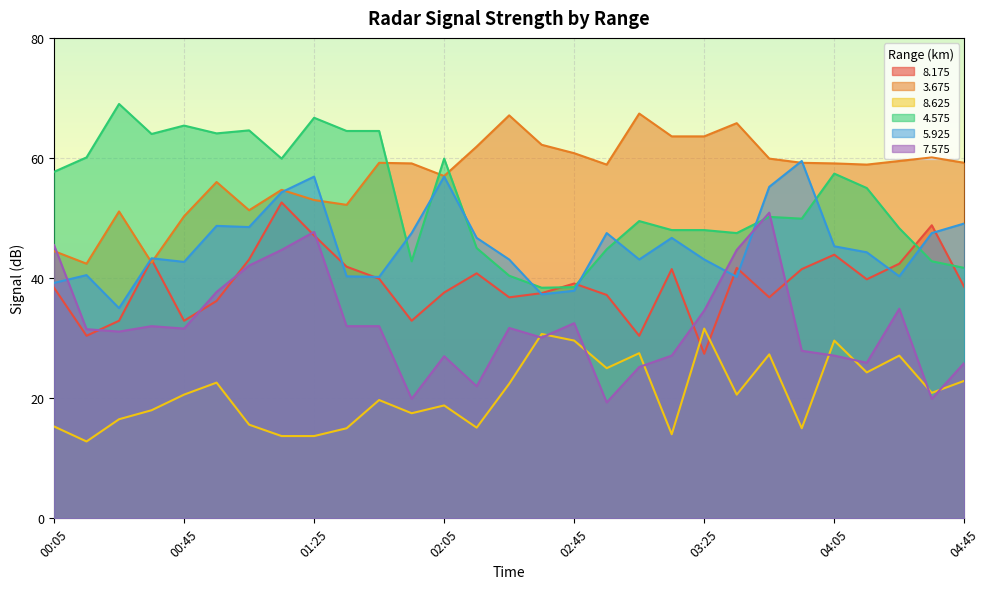

Which category has the lowest value across all series?

00:15